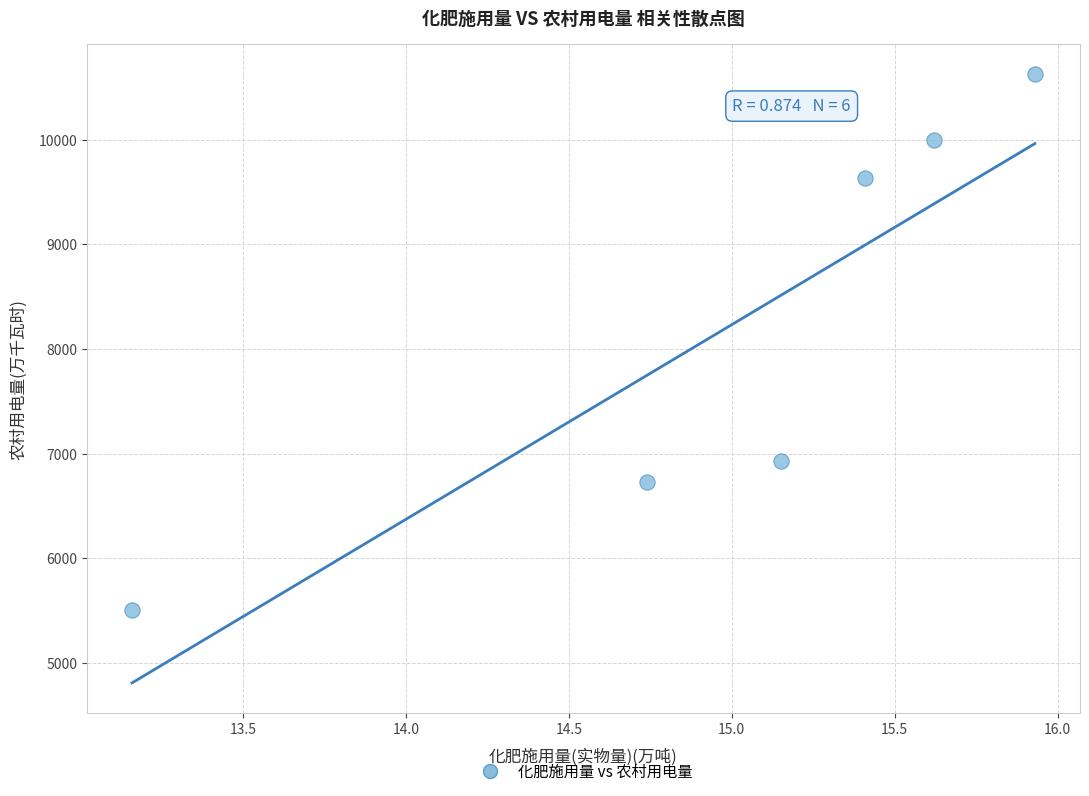

What is the range of Y values (max minus min)?

5121.6